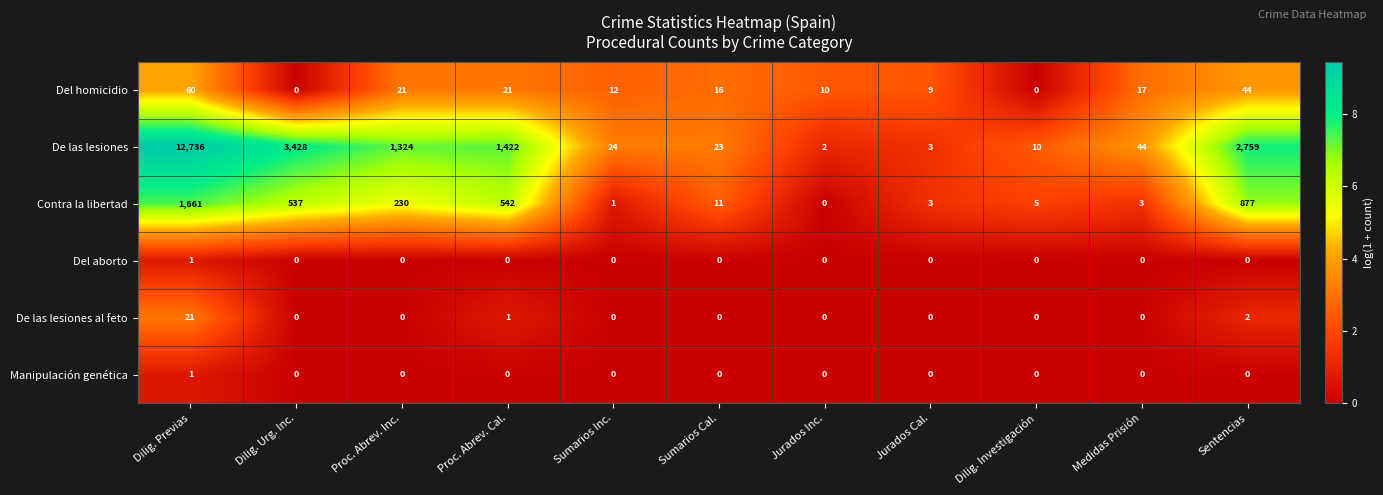

Where does the Del homicidio series first go above 16?

Dilig. Previas